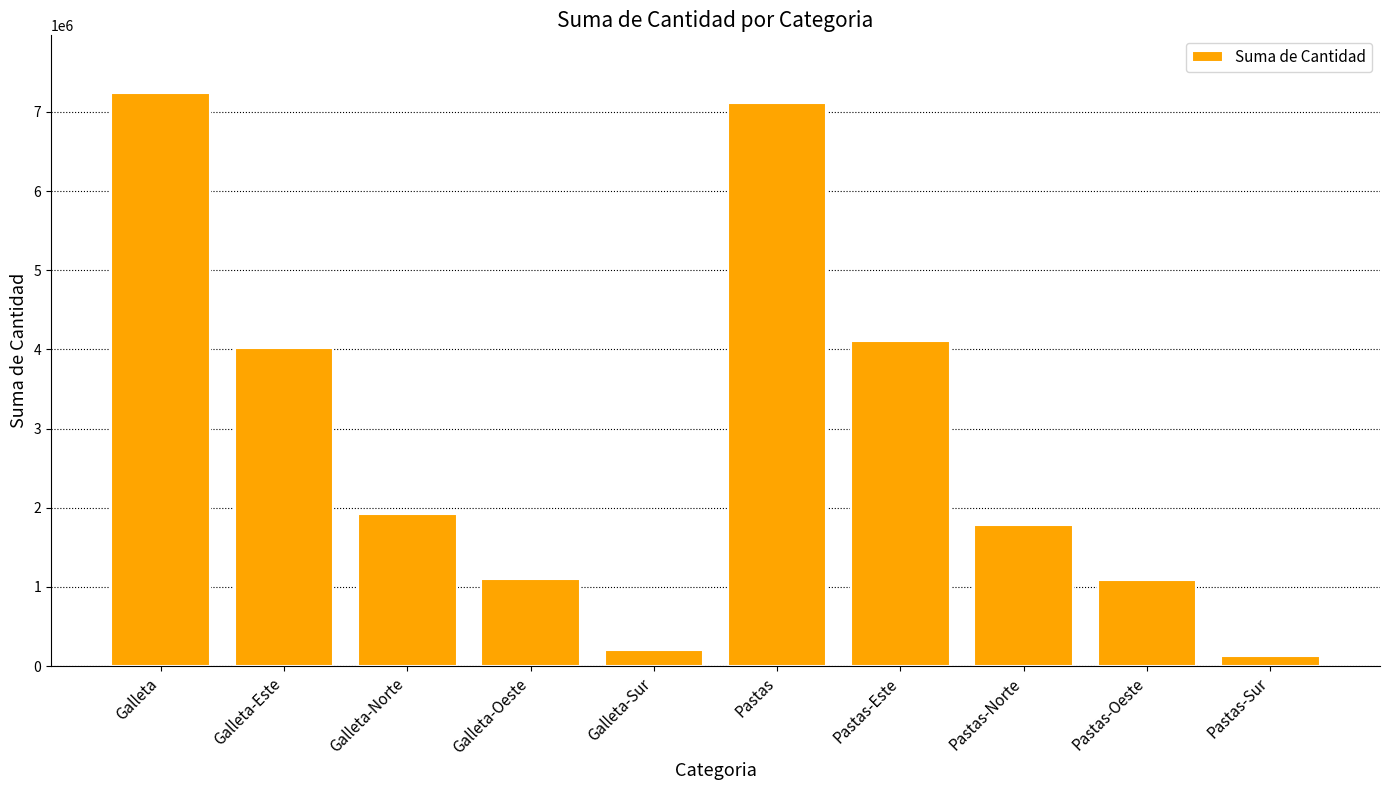

What is the difference between the second highest and second lowest values?

6911047